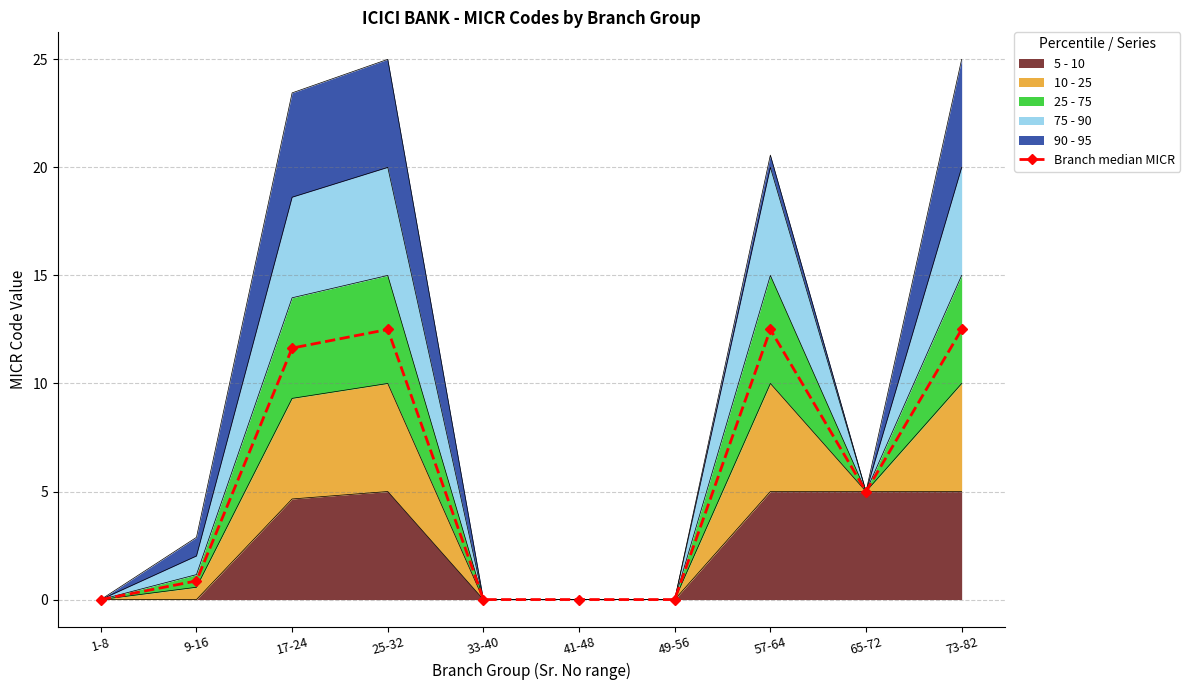

Is it true that the value at 41-48 is 0.0?

False